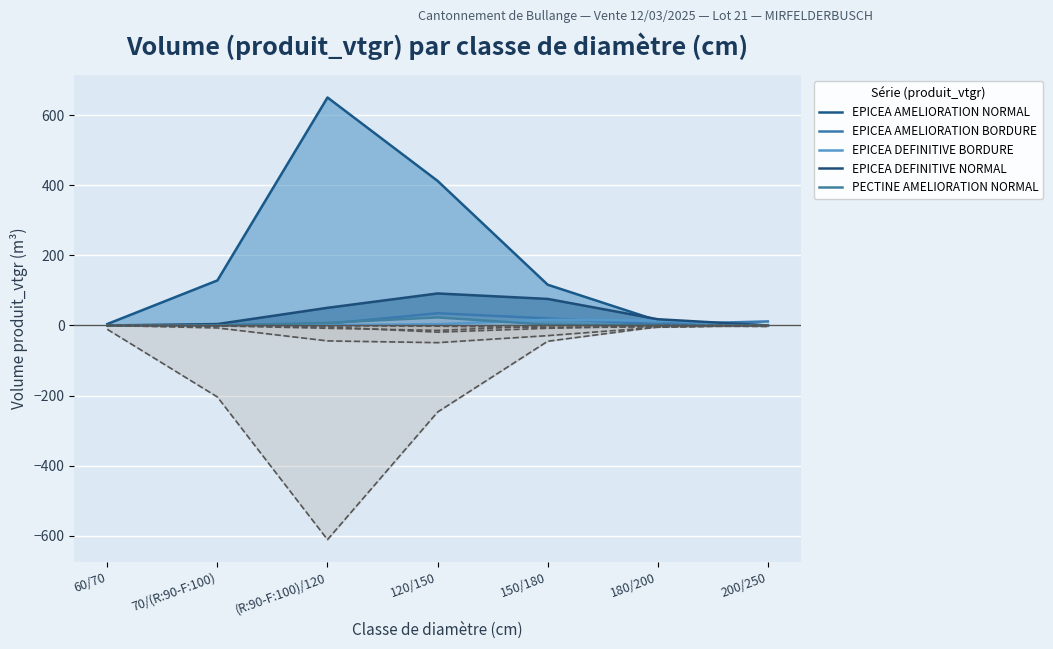

What is the sum of all EPICEA AMELIORATION NORMAL produit_vtgr values?

1325.9